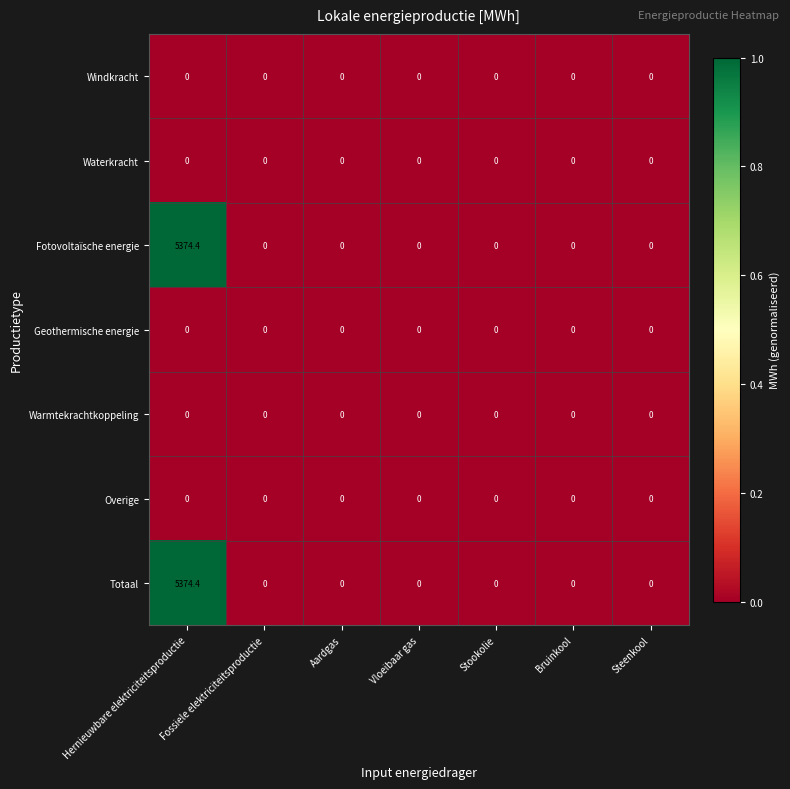

The Windkracht series shows 0.0 at Bruinkool. True or false?

True